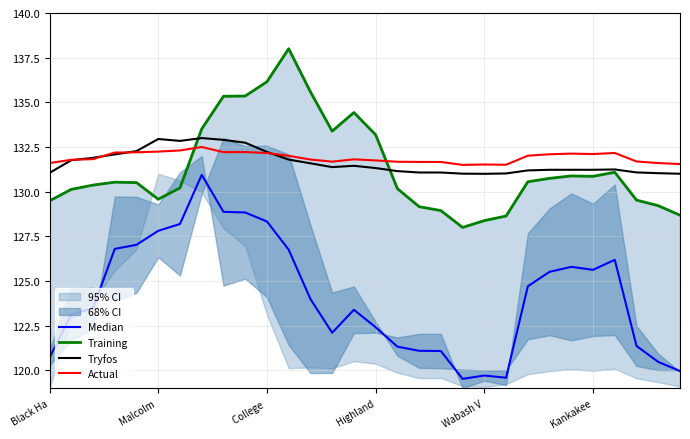

How many times do Training and Tryfos cross each other?

2